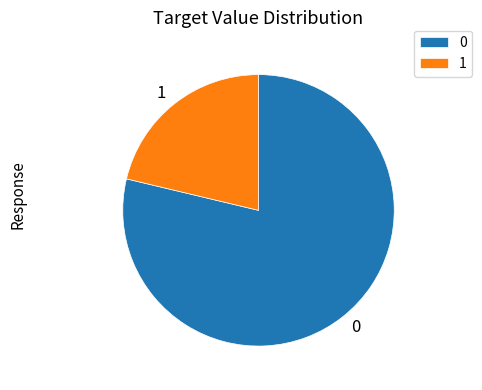

Combined, do 0 and 1 account for over 50%?

Yes